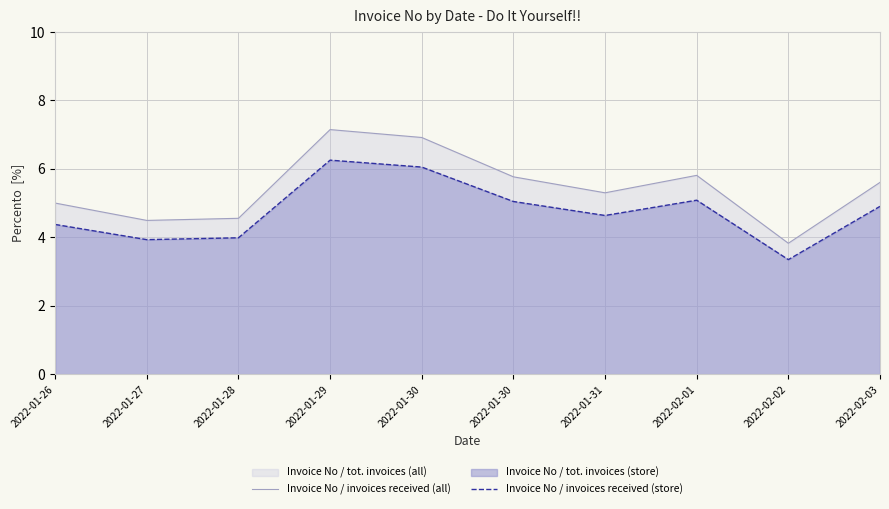

Does the chart display data point markers on the line(s)?

No